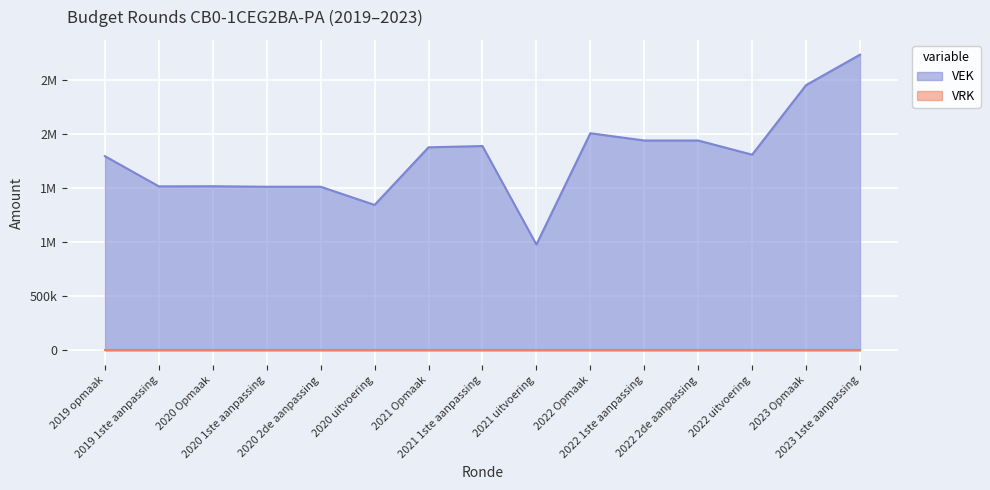

What is the difference between the maximum and minimum values?

1753199